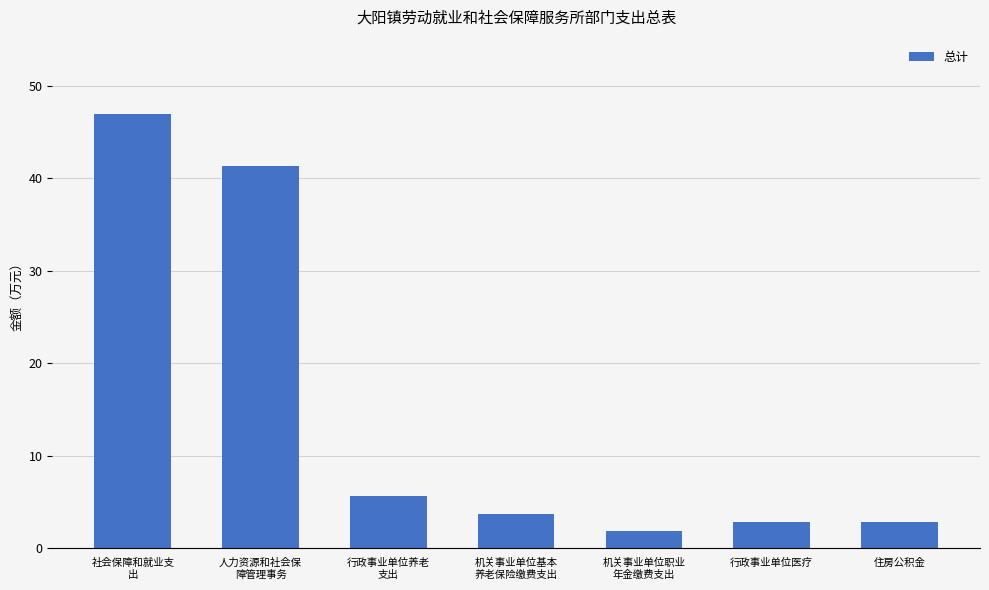

What is the value of the 6th bar from the left?

2.8